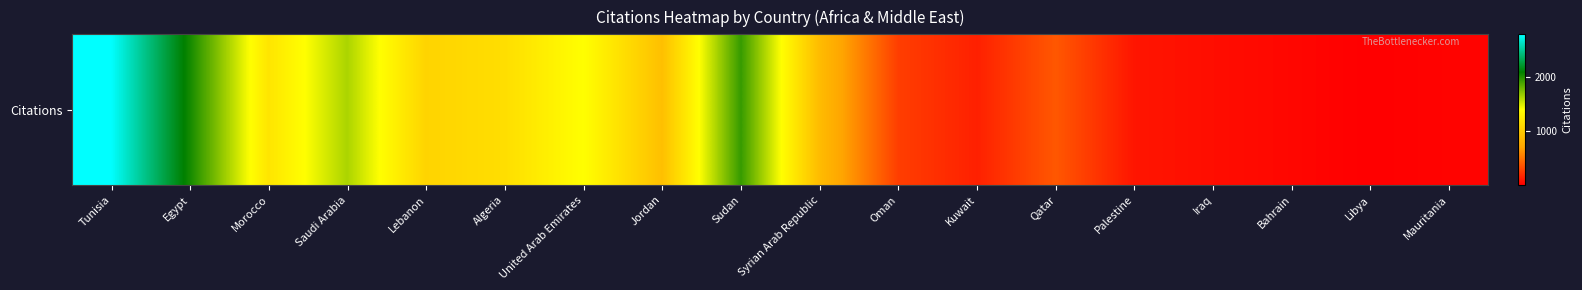

Is it true that the value at Saudi Arabia is 2189?

False